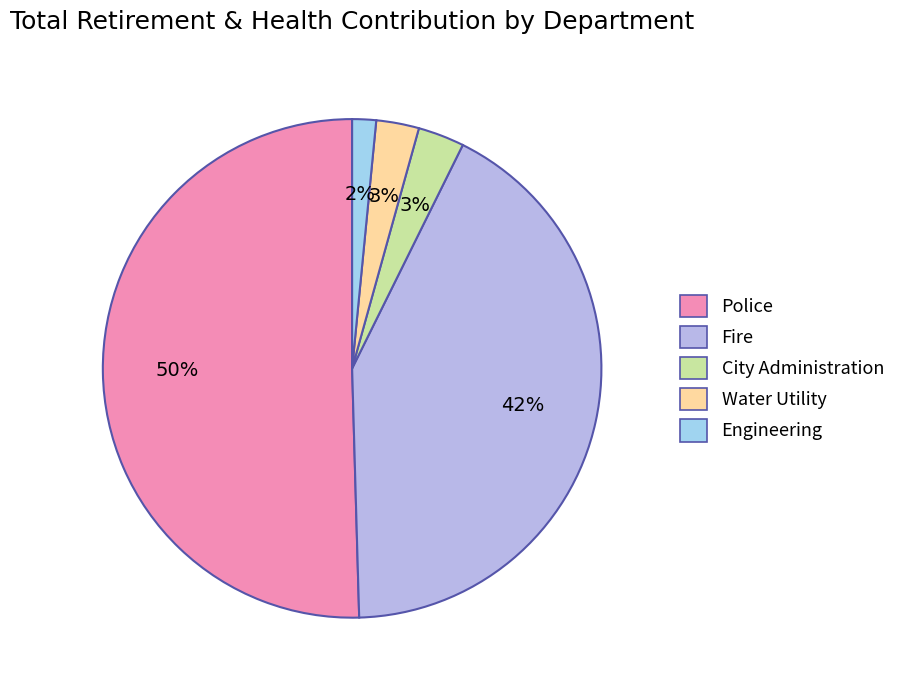

Count the number of slices in the pie.

5